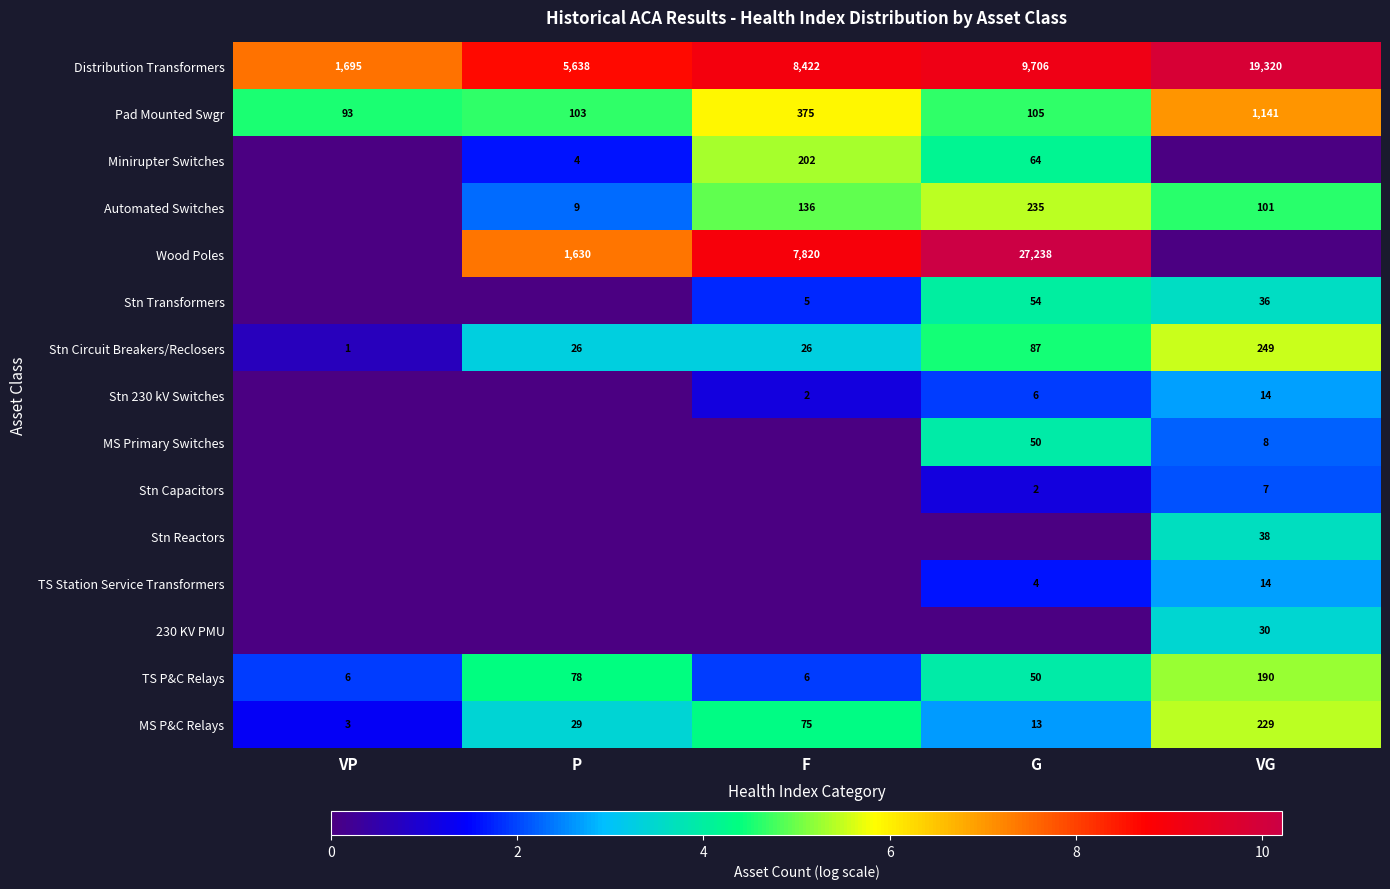

Which category has the lowest value across all series?

VP